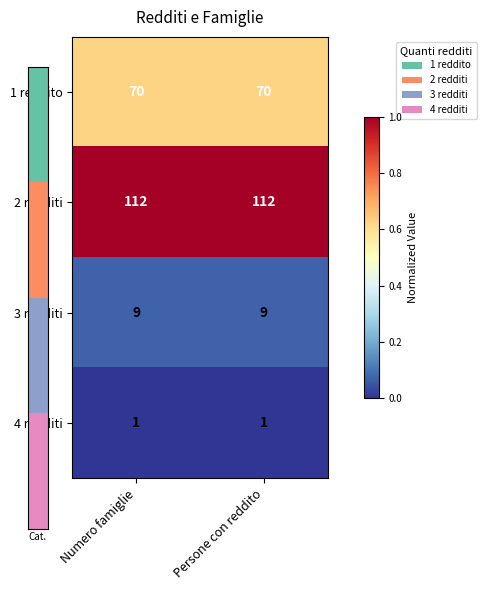

Reading left to right, what are all the values shown in this chart?

1 reddito: 70	70
2 redditi: 112	112
3 redditi: 9	9
4 redditi: 1	1